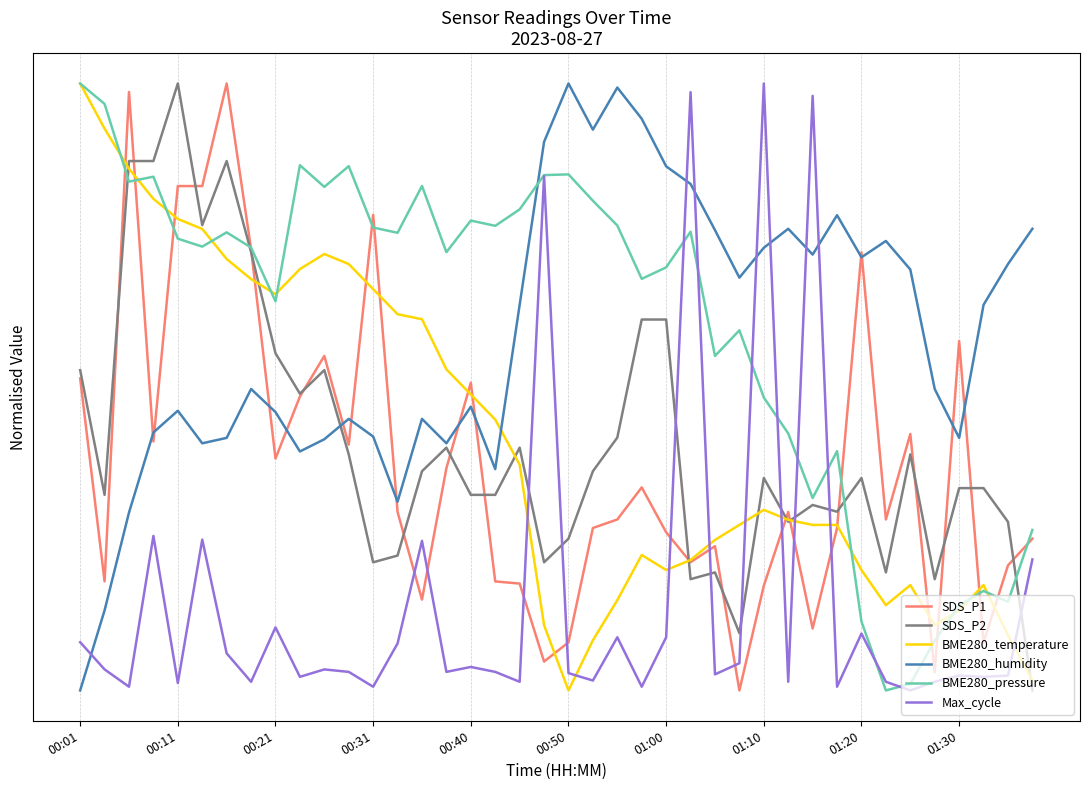

True or false: Max_cycle has more than 1 interior local peaks.

True